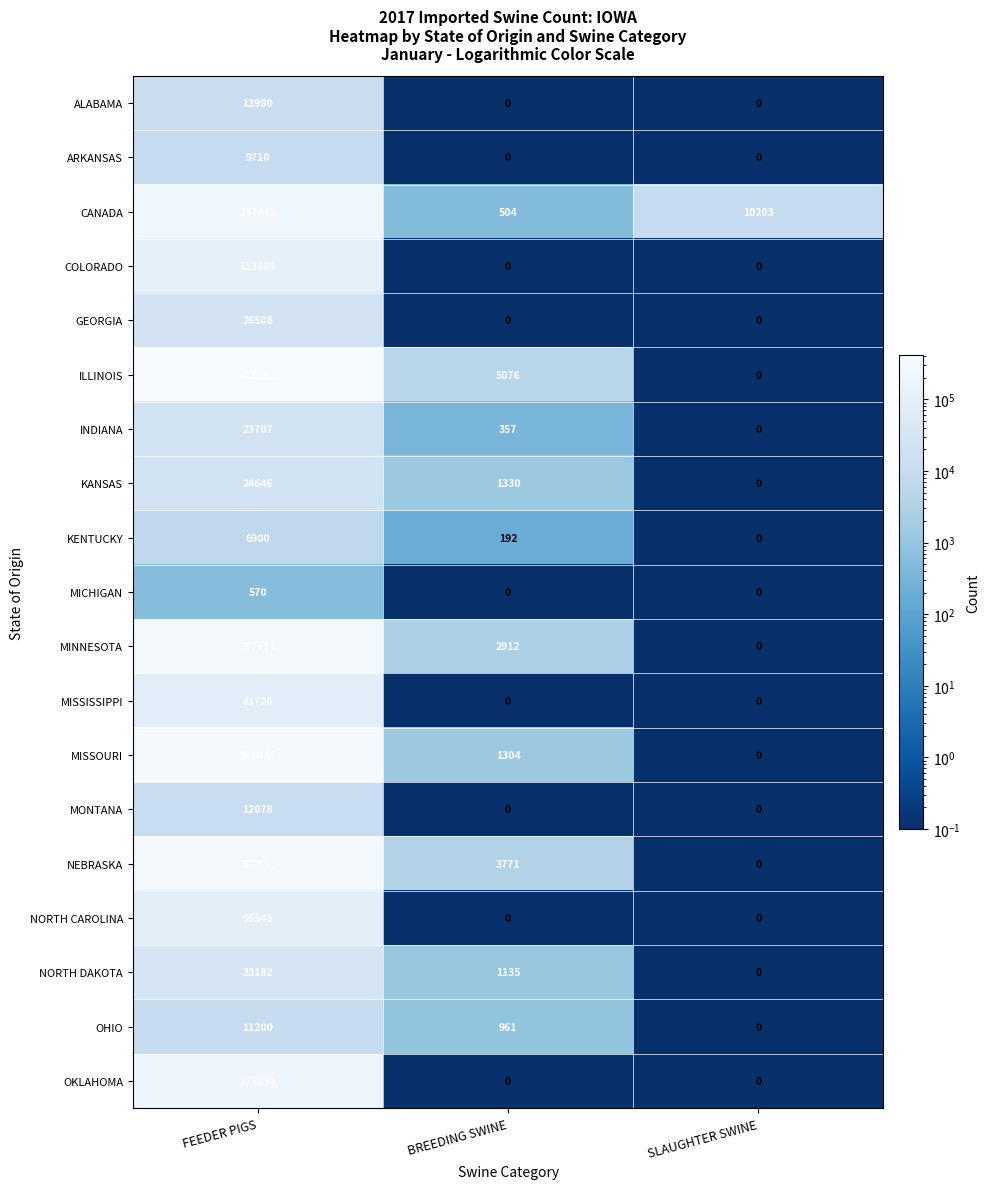

The value of MISSISSIPPI at BREEDING SWINE is 0. True or false?

True